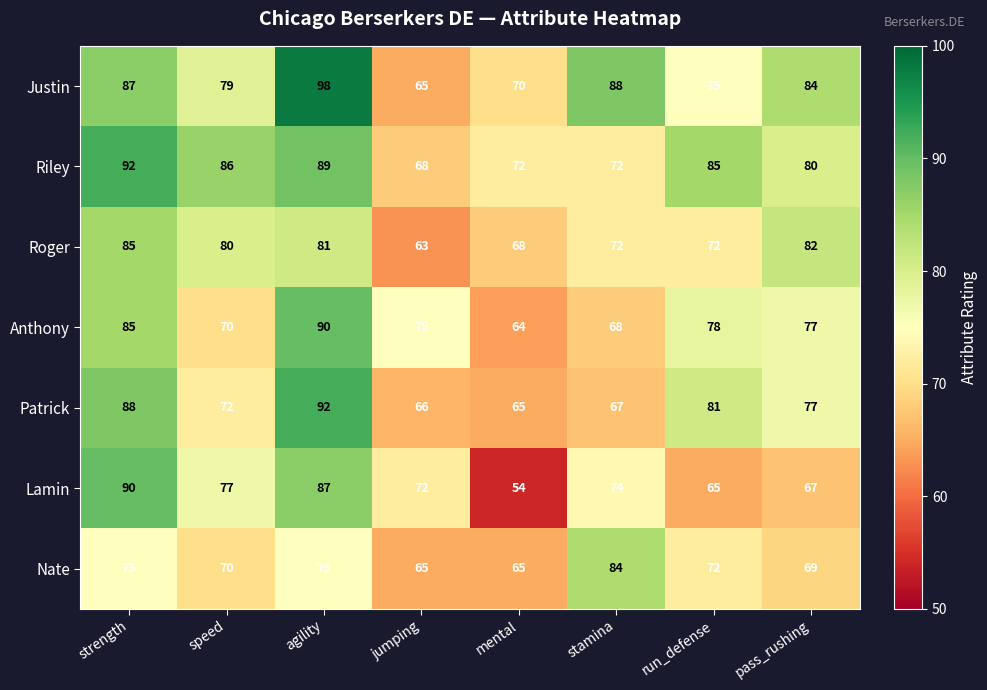

Is it true that Patrick equals 67 at stamina?

True